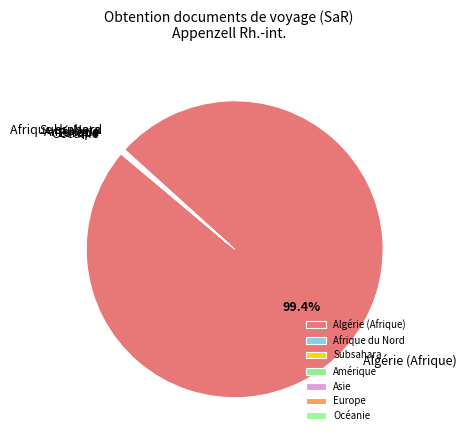

Is there a majority slice in this chart?

Yes